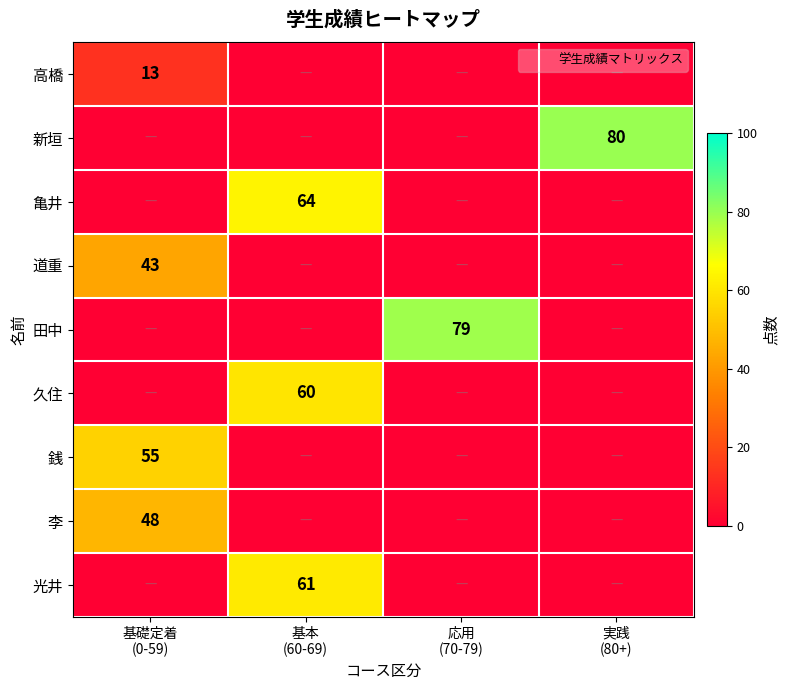

List the series in order of their peak value, lowest first.

高橋, 道重, 李, 銭, 久住, 光井, 亀井, 田中, 新垣